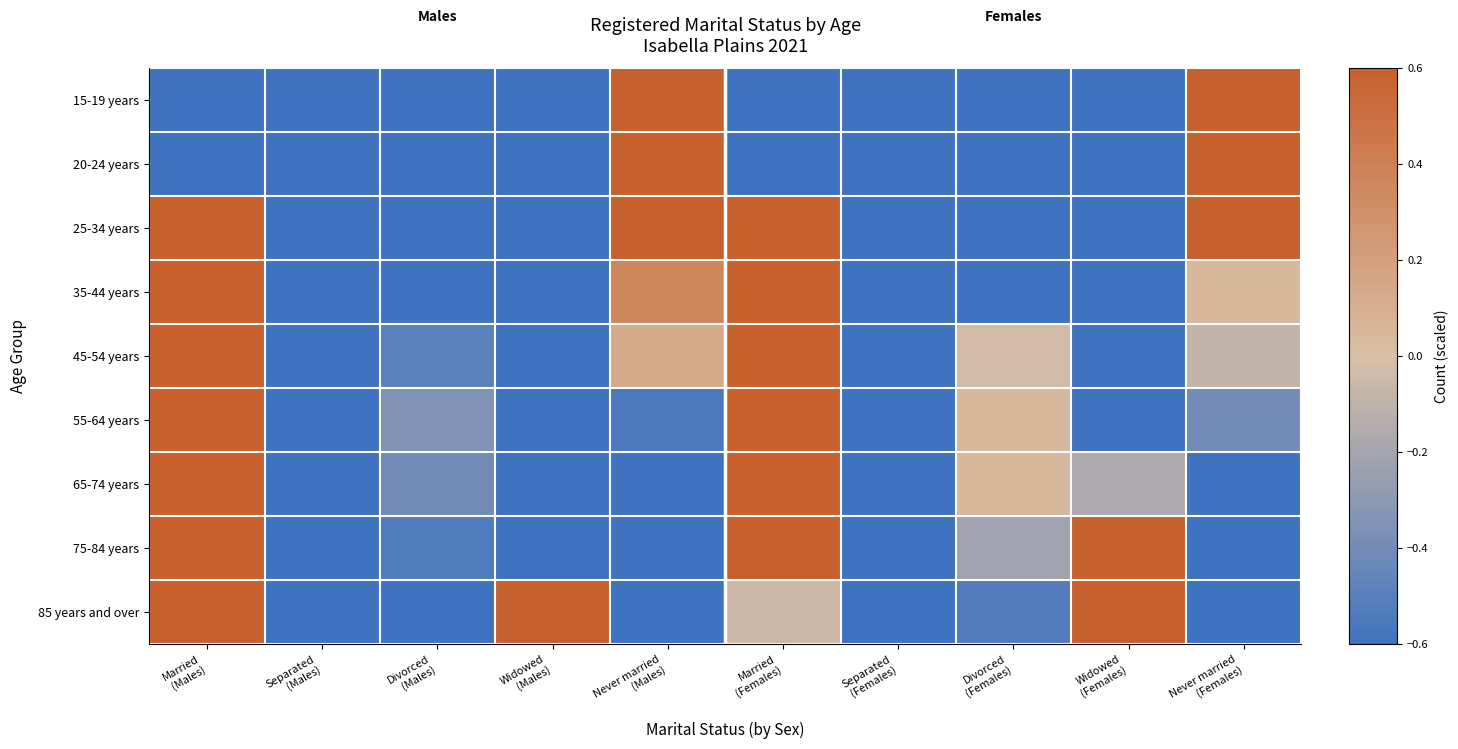

At which category does the chart reach its peak across all series?

Never married
(Males)